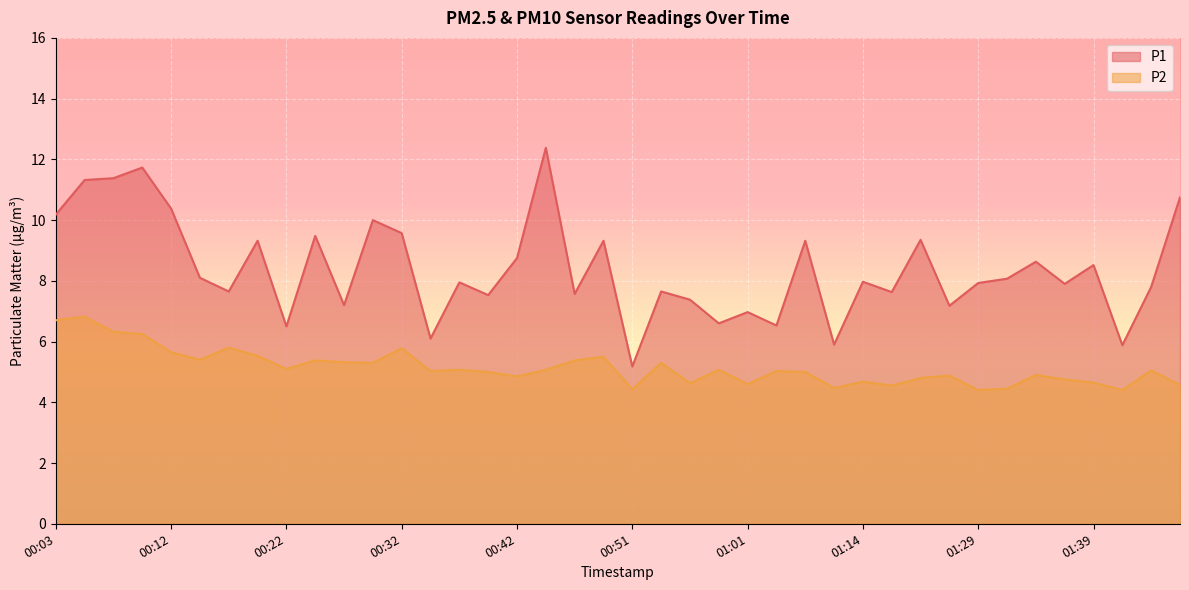

What is the value of the P2 point at the 33rd from the left?

4.4